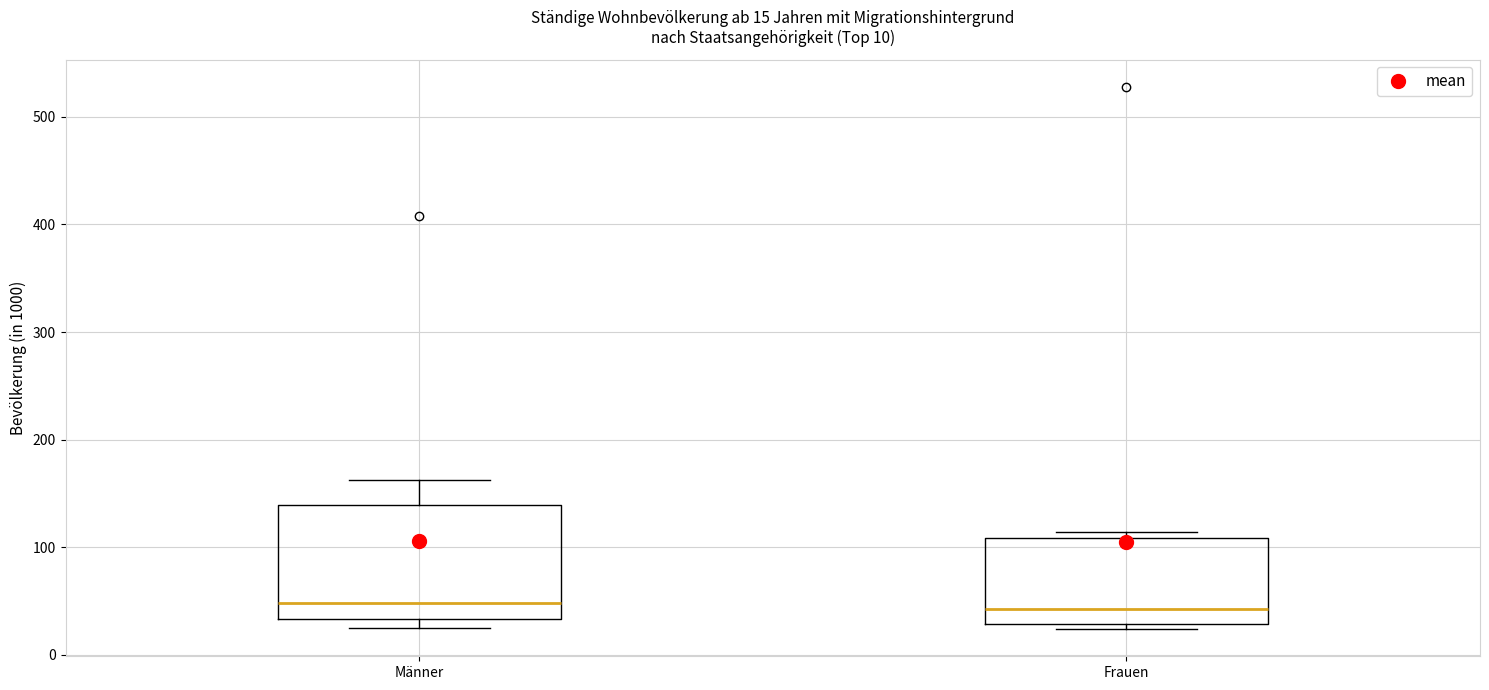

Which box is the tallest, from its lower edge to its upper edge?

Männer